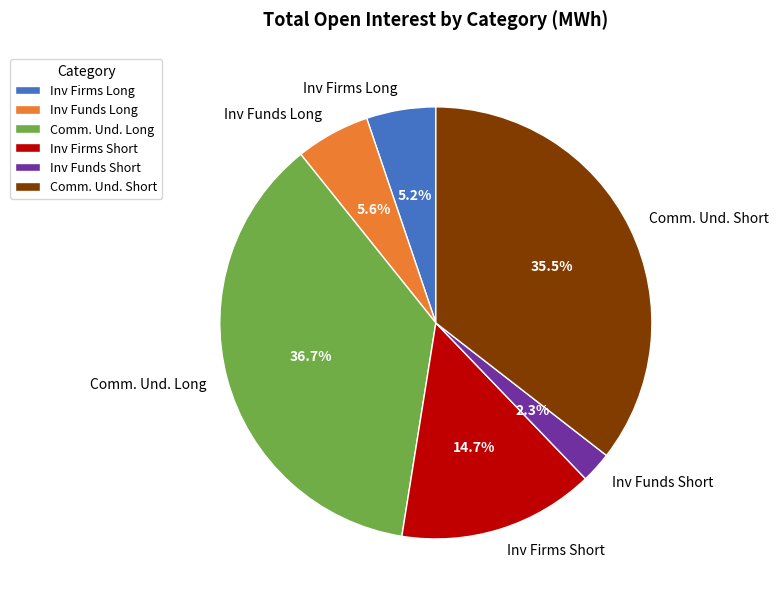

Count the number of slices in the pie.

6